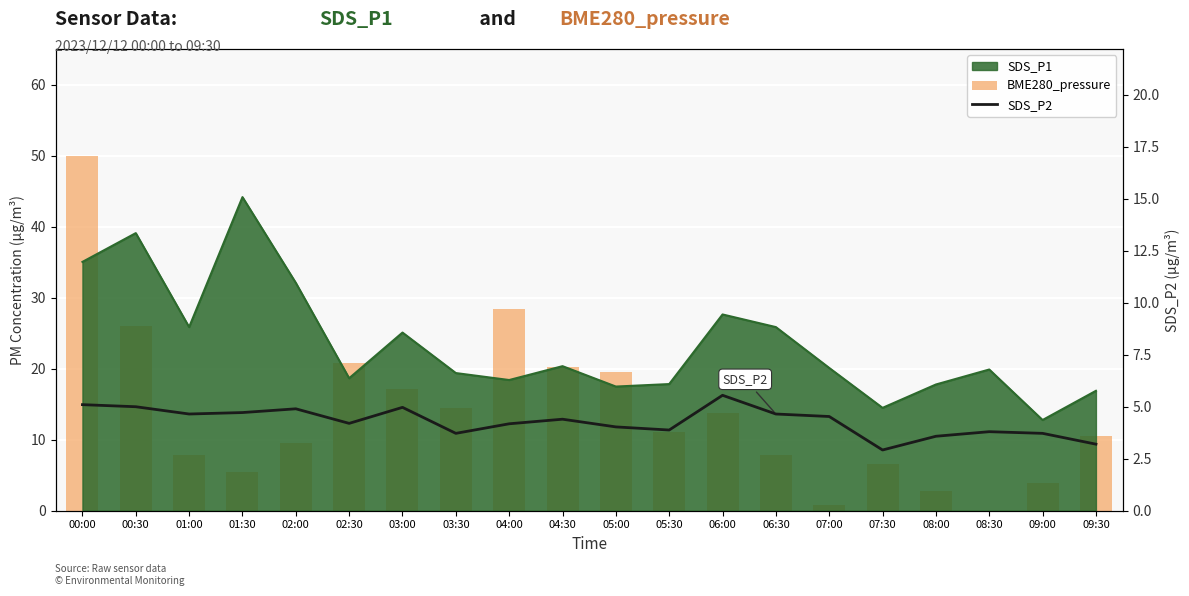

At which label does SDS_P2 first exceed 4?

00:00